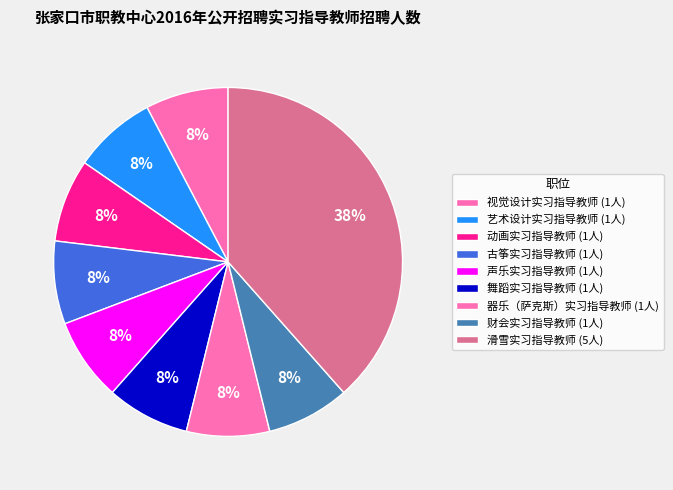

What is the largest slice in the pie chart?

滑雪实习指导教师